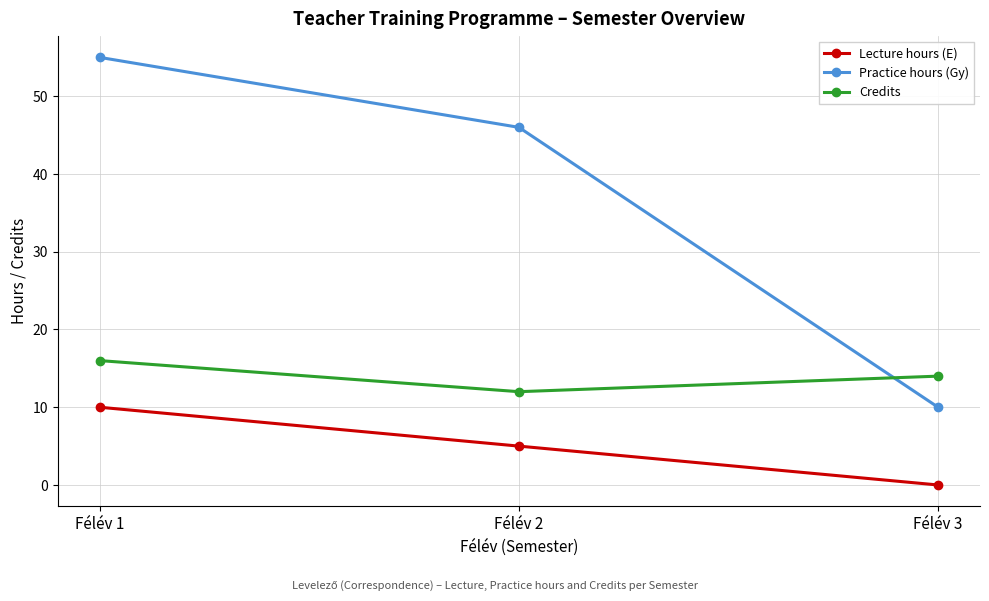

Does the chart have visible grid lines?

Yes